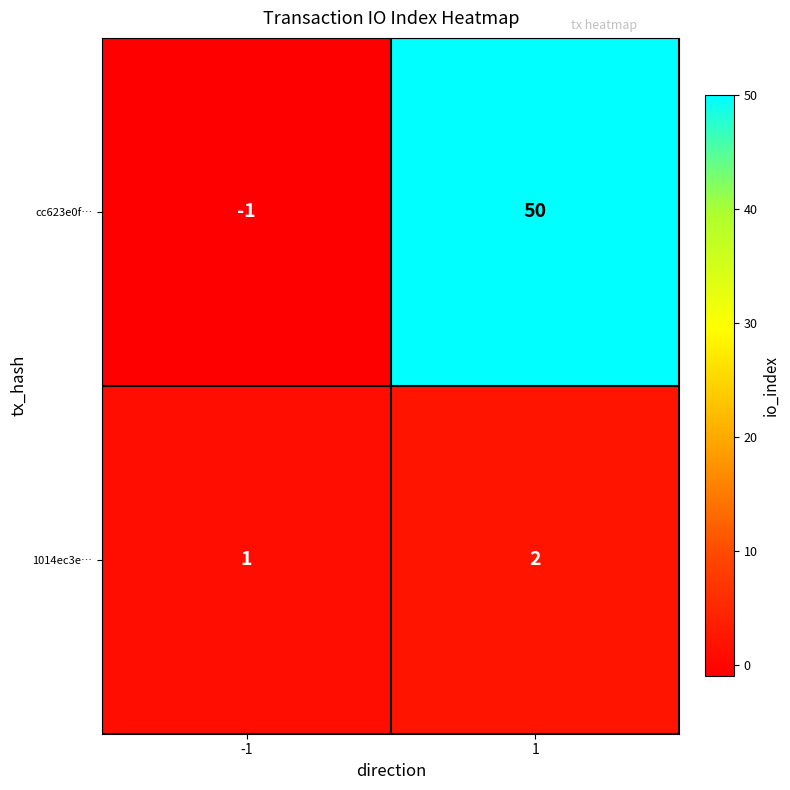

What is the sum of all 1014ec3e… values?

3